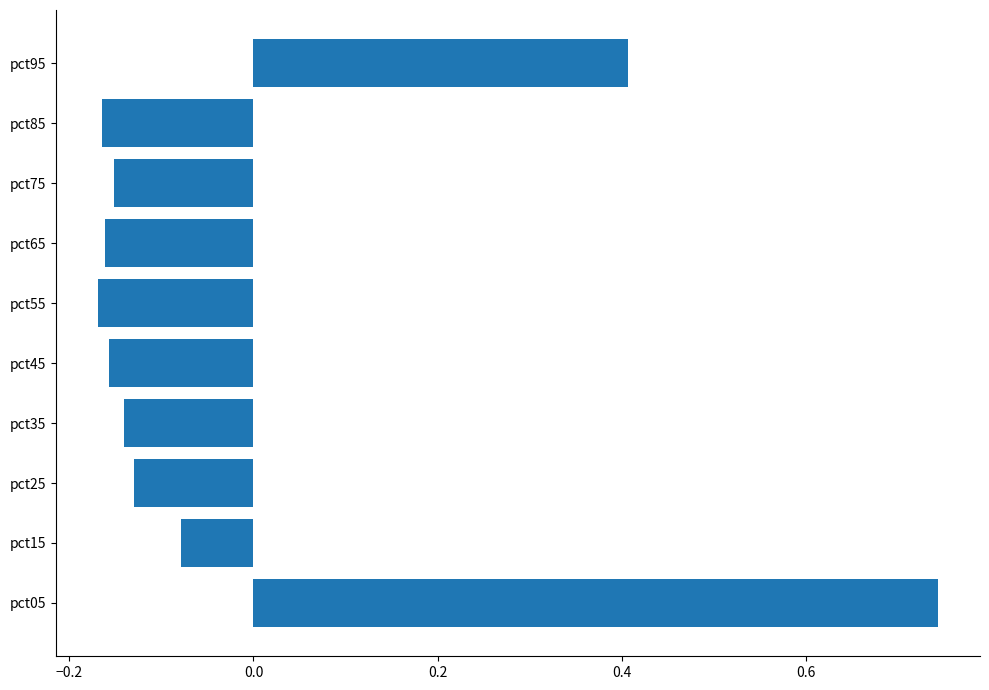

What is the difference between the maximum and minimum values?

0.9